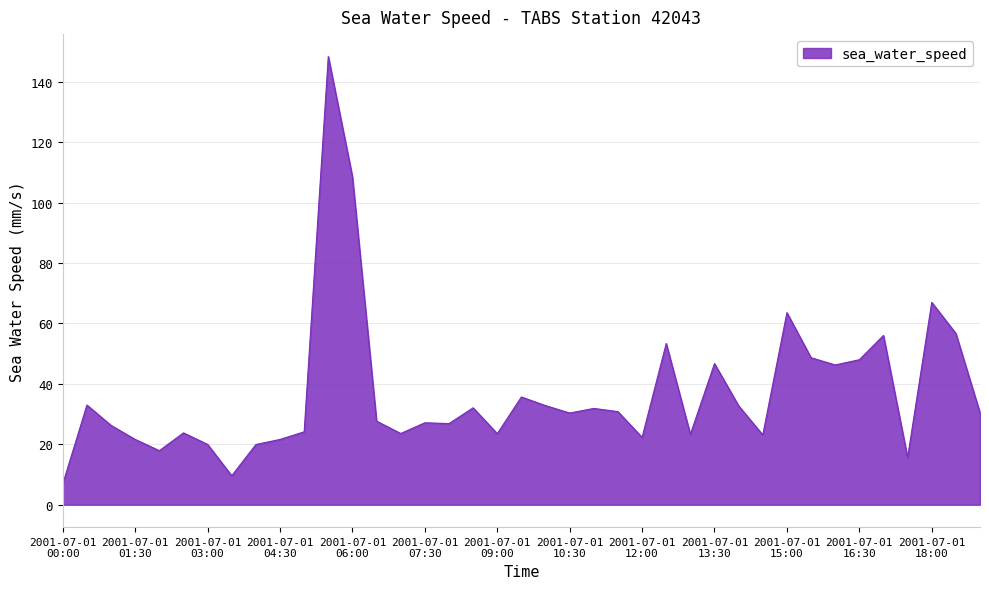

What is the greatest value displayed?

148.3